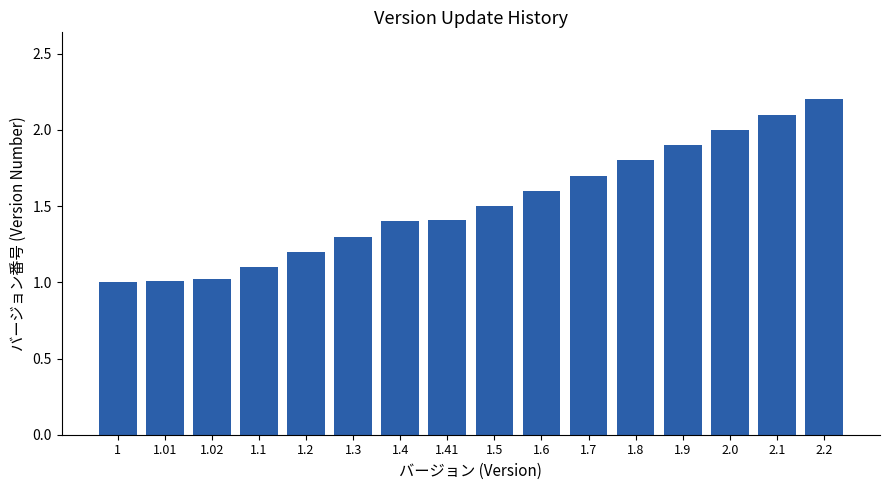

Reading right to left, what are all the values shown in this chart?

2.2=2.2	2.1=2.1	2.0=2.0	1.9=1.9	1.8=1.8	1.7=1.7	1.6=1.6	1.5=1.5	1.41=1.4	1.4=1.4	1.3=1.3	1.2=1.2	1.1=1.1	1.02=1.0	1.01=1.0	1=1.0